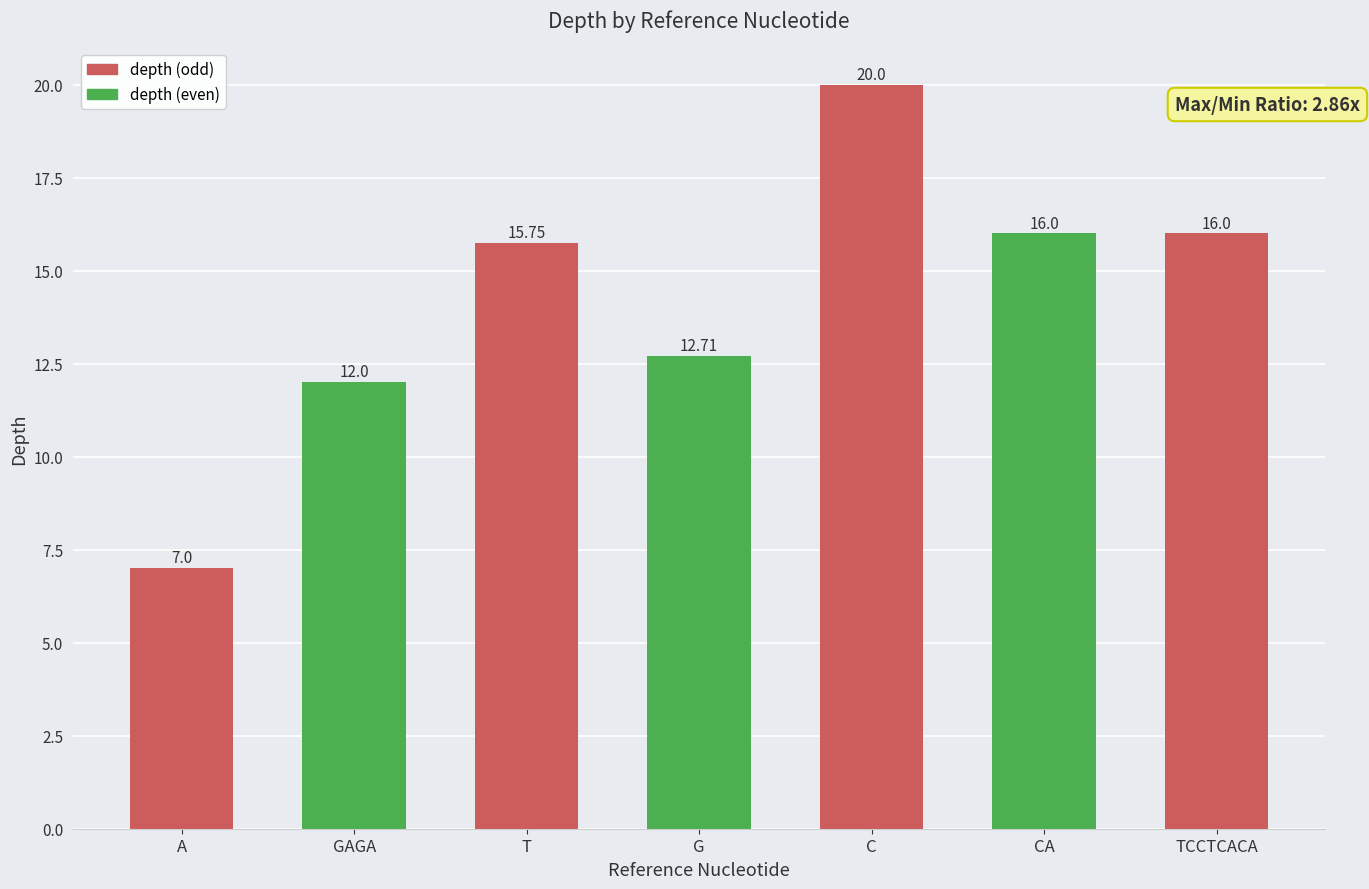

What is the label of the 1st bar from the left?

A